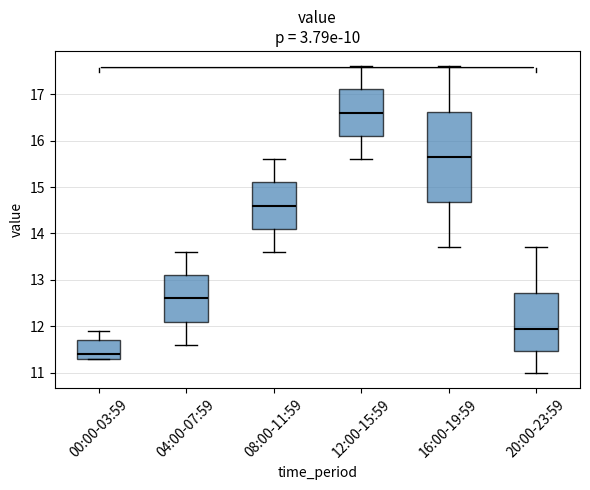

Reading left to right, transcribe this box plot: for each box, give where its median line is, the range the box spans, and where its two whiskers end, as read against the y-axis. The values are not printed on the chart, so give them approximately, as read against the axis.

00:00-03:59: median 11.4, box 11.3 to 11.7, whiskers 11.3 to 11.9
04:00-07:59: median 12.6, box 12.1 to 13.1, whiskers 11.6 to 13.6
08:00-11:59: median 14.6, box 14.1 to 15.1, whiskers 13.6 to 15.6
12:00-15:59: median 16.6, box 16.1 to 17.1, whiskers 15.6 to 17.6
16:00-19:59: median 15.7, box 14.7 to 16.6, whiskers 13.7 to 17.6
20:00-23:59: median 12.0, box 11.5 to 12.7, whiskers 11.0 to 13.7